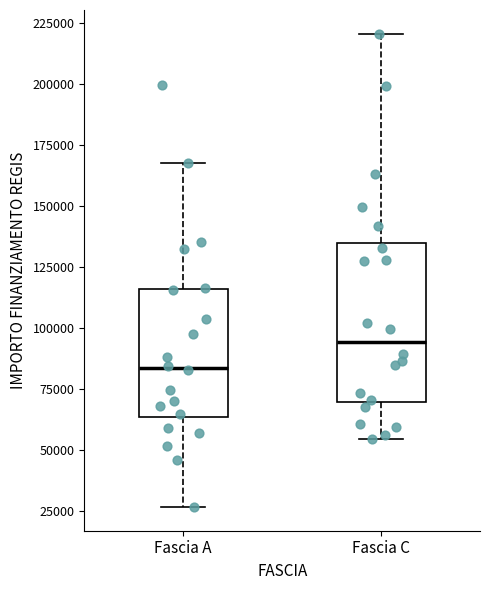

Reading left to right, transcribe this box plot: for each box, give where its median line is, the range the box spans, and where its two whiskers end, as read against the y-axis. The values are not printed on the chart, so give them approximately, as read against the axis.

Fascia A: median 85000, box 65000 to 115000, whiskers 25000 to 170000
Fascia C: median 95000, box 70000 to 135000, whiskers 55000 to 220000